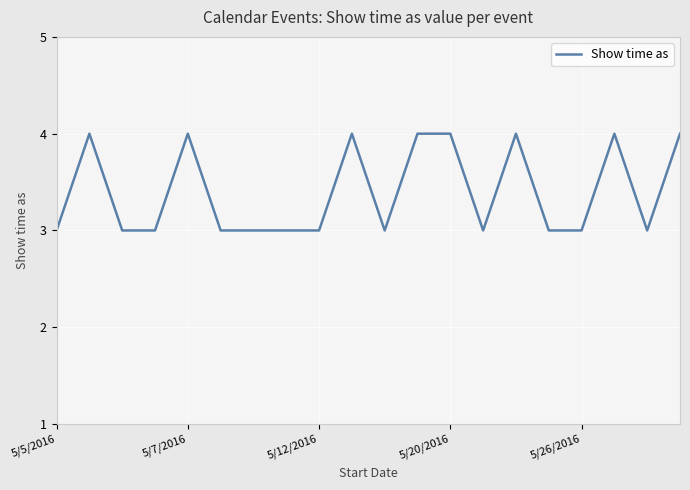

How many lines are shown in the chart?

1